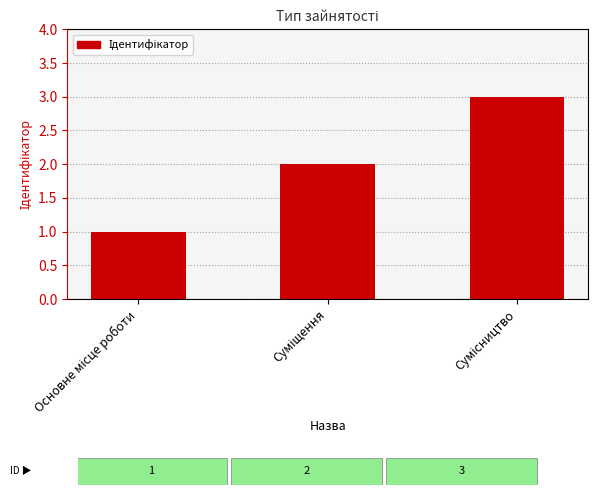

What is the sum of all values?

6